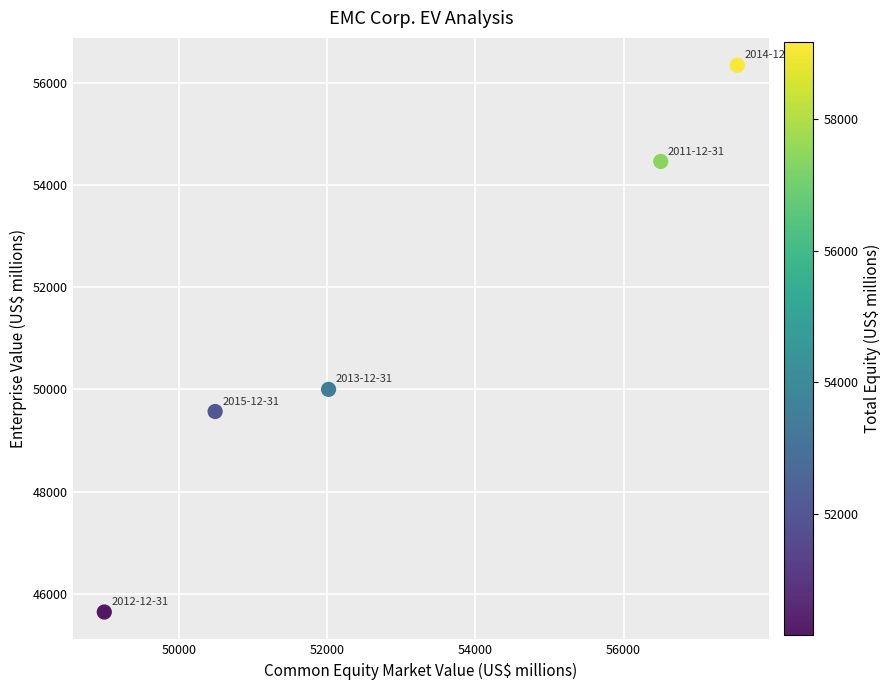

What is the average X value?

53106